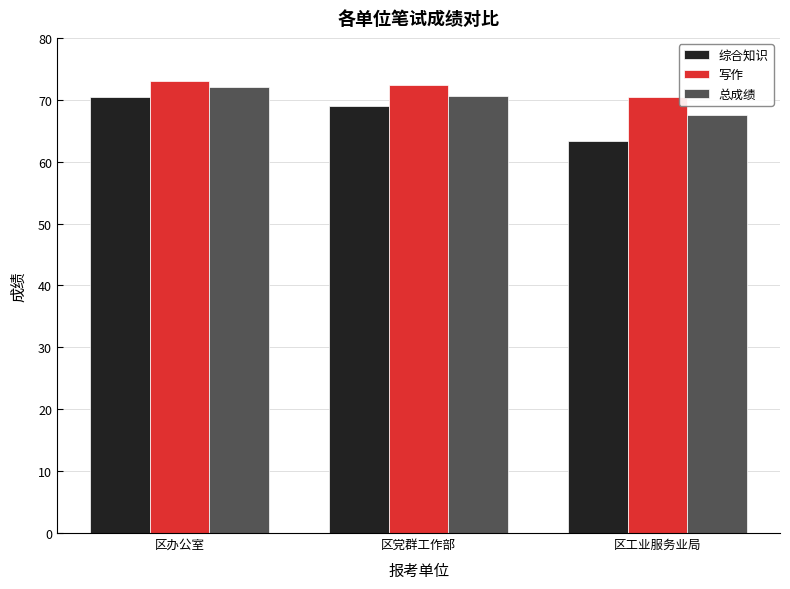

List the series in order of their overall mean, highest first.

写作, 总成绩, 综合知识